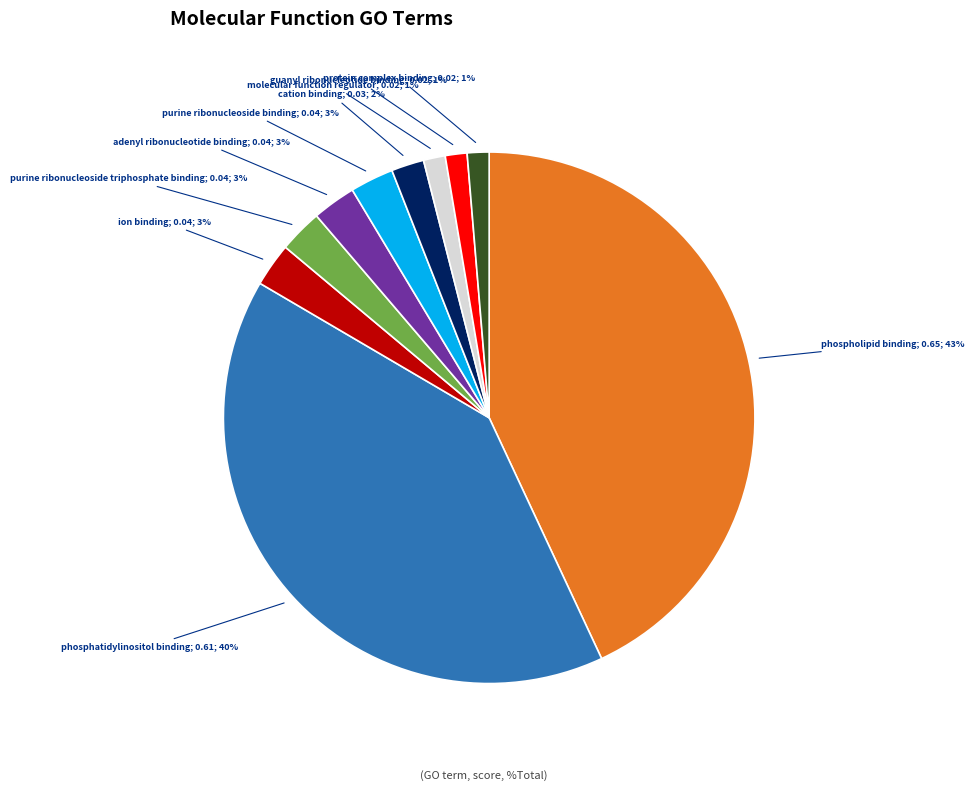

How many segments does this pie chart have?

10